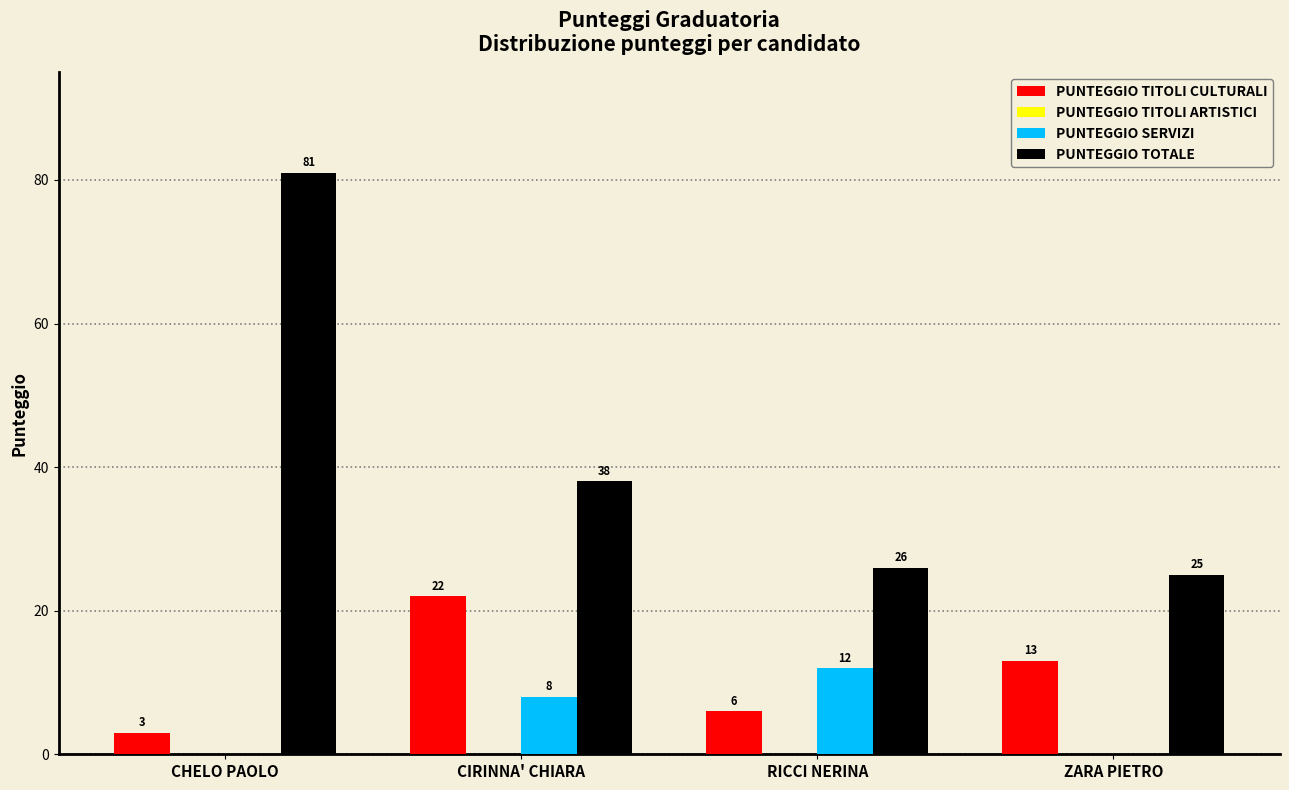

The PUNTEGGIO TOTALE series shows 81 at CHELO PAOLO. True or false?

True